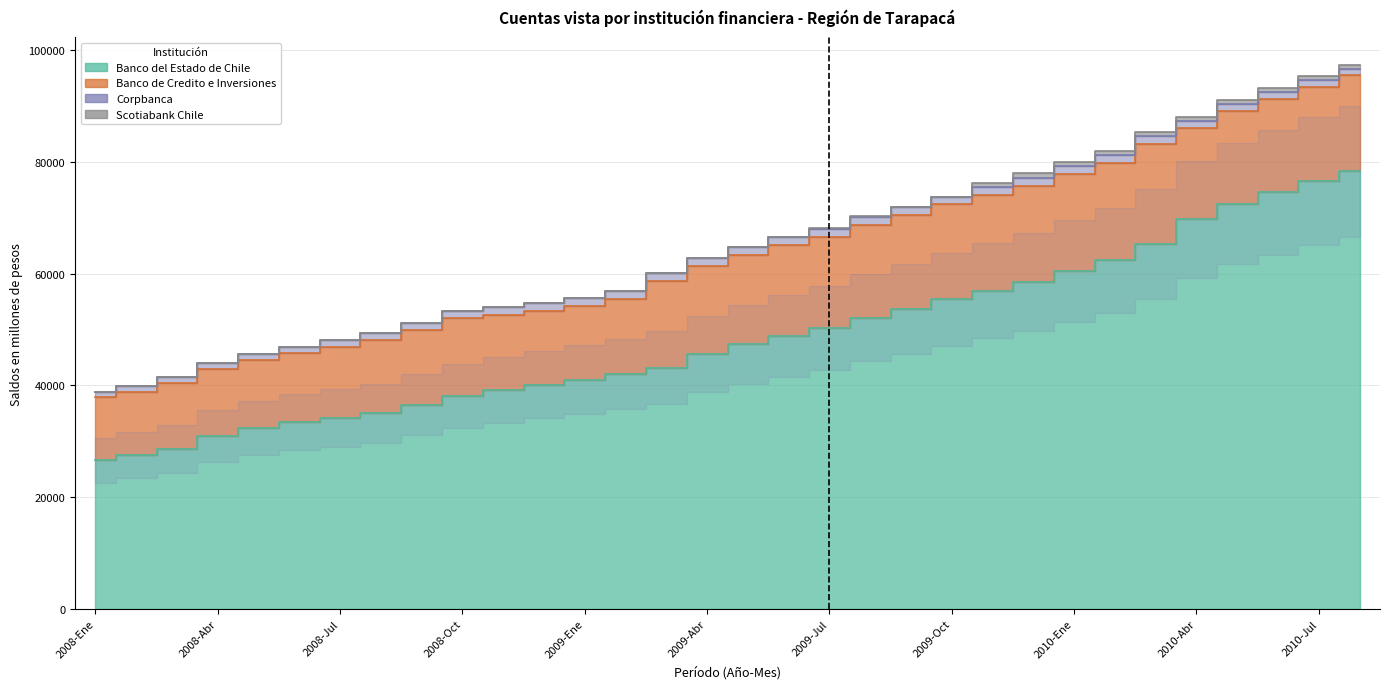

List the series in order of their peak value, highest first.

Banco del Estado de Chile, Banco de Credito e Inversiones, Corpbanca, Scotiabank Chile